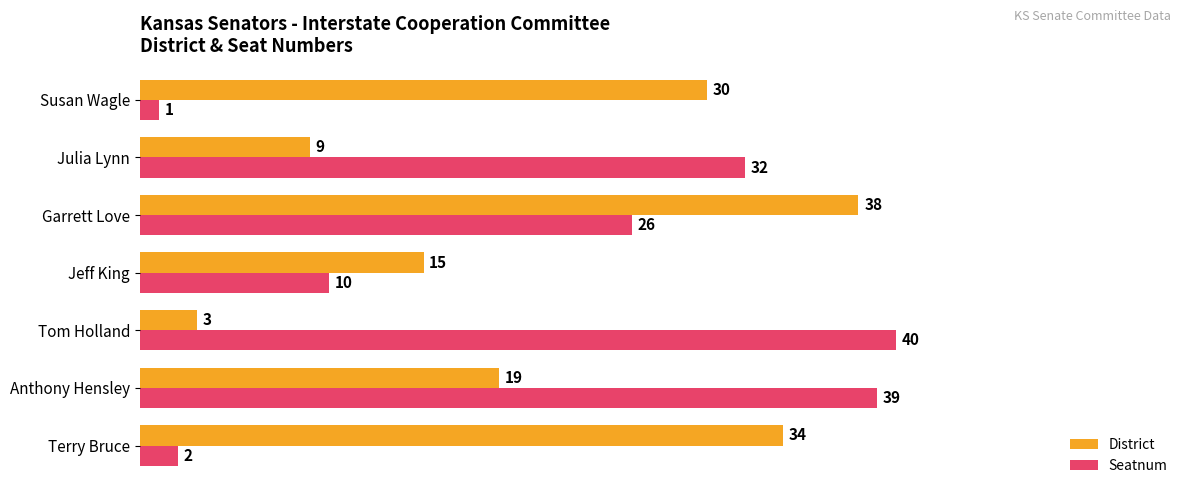

What are all the series names shown in the legend?

District, Seatnum